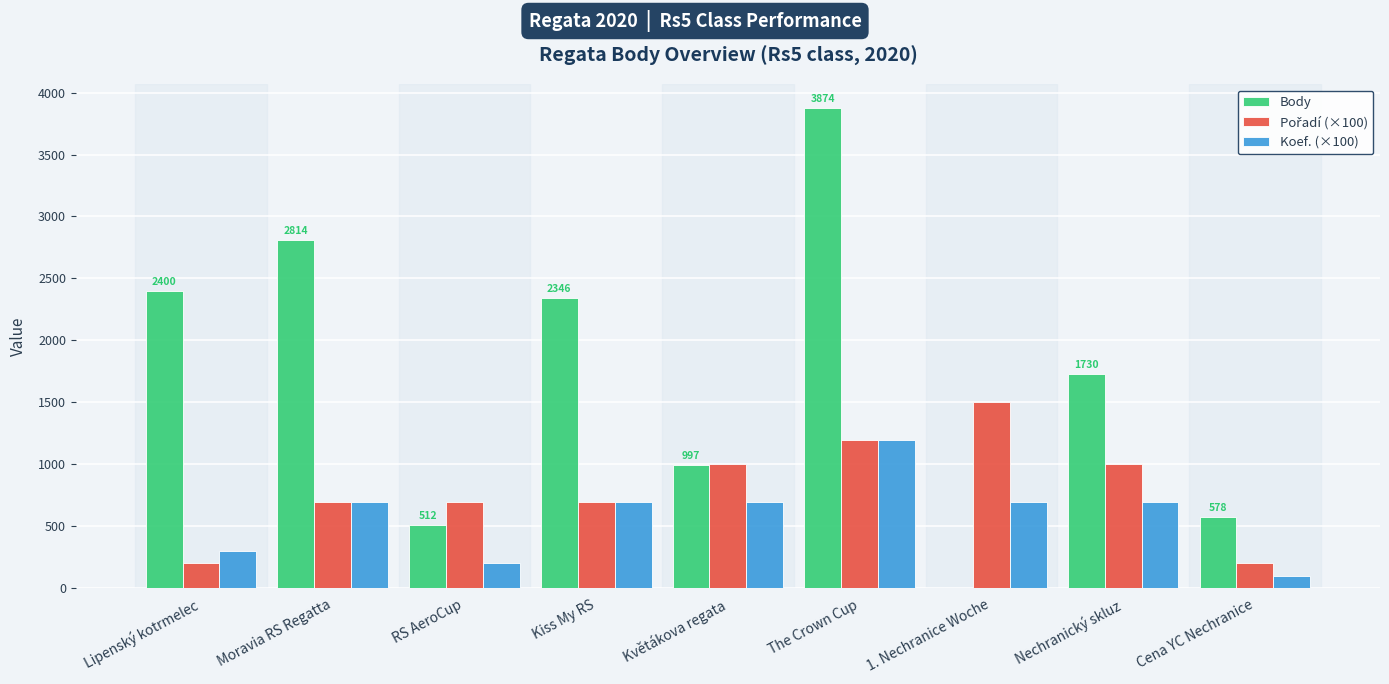

Is it true that Body equals 2814 at Moravia RS Regatta?

True